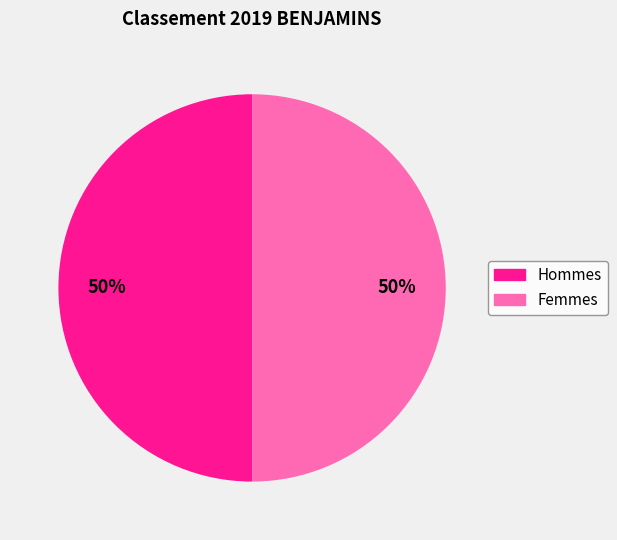

Count the number of slices in the pie.

2